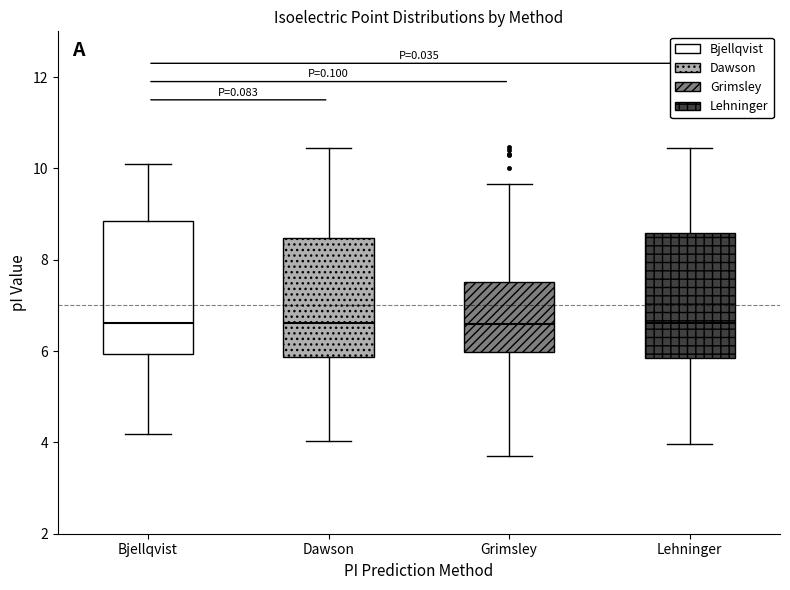

Reading left to right, transcribe this box plot: for each box, give where its median line is, the range the box spans, and where its two whiskers end, as read against the y-axis. The values are not printed on the chart, so give them approximately, as read against the axis.

Bjellqvist: median 6.6, box 6.0 to 8.8, whiskers 4.2 to 10.0
Dawson: median 6.6, box 5.8 to 8.4, whiskers 4.0 to 10.4
Grimsley: median 6.6, box 6.0 to 7.6, whiskers 3.8 to 9.6
Lehninger: median 6.6, box 5.8 to 8.6, whiskers 4.0 to 10.4